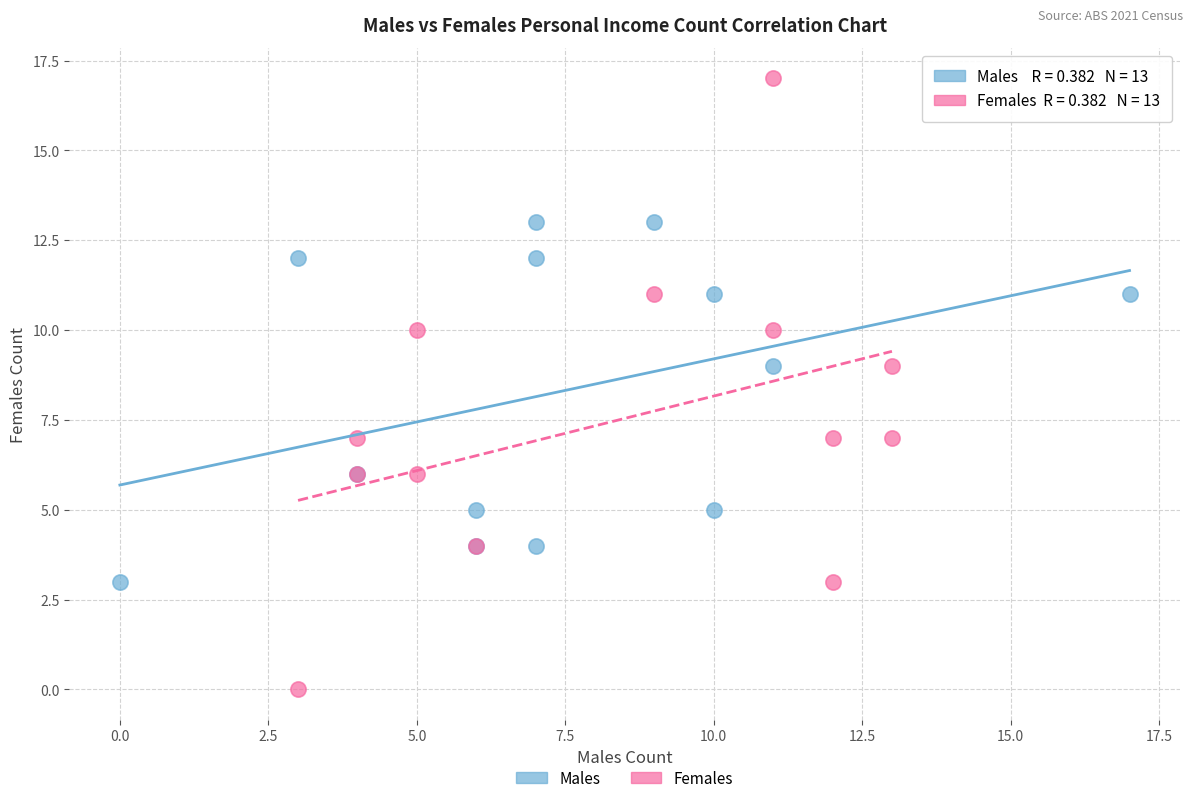

Which series reaches the maximum Y coordinate?

Females